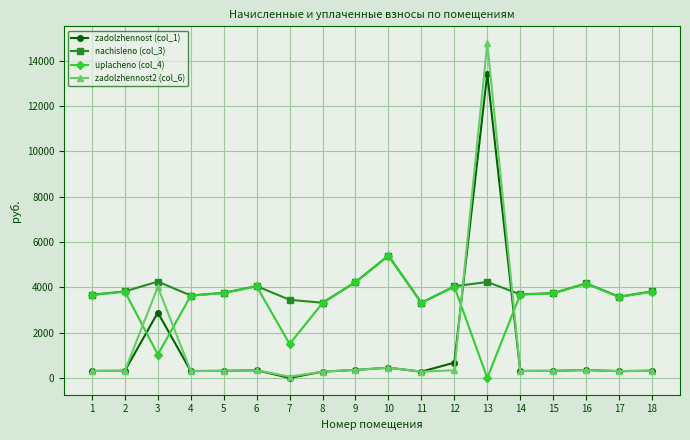

How many values in the zadolzhennost2 (col_6) series are below 318?

9